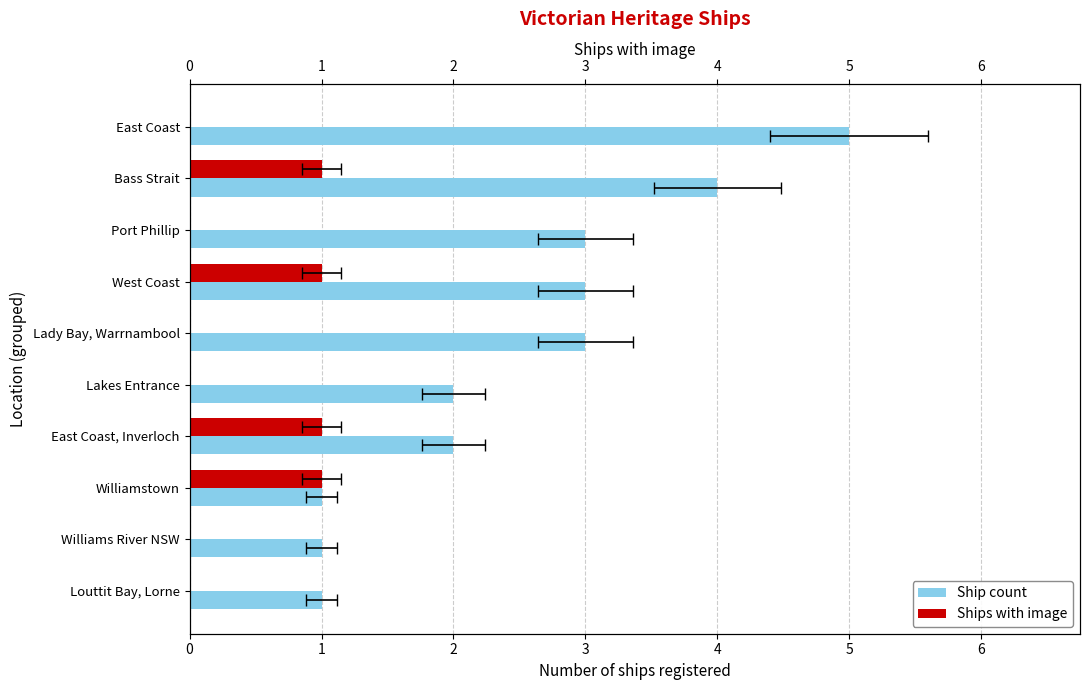

List the series in order of their overall mean, lowest first.

Ships with image, Ship count